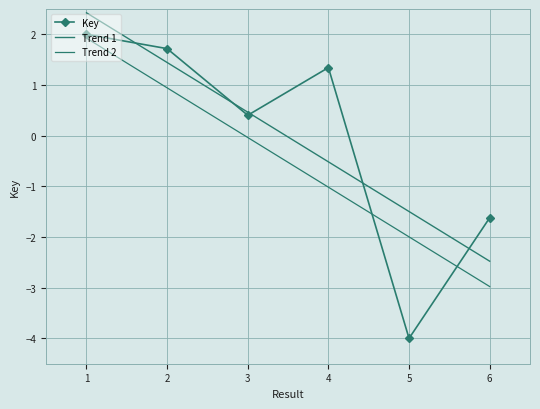

Is this an area chart (filled region under the line)?

No